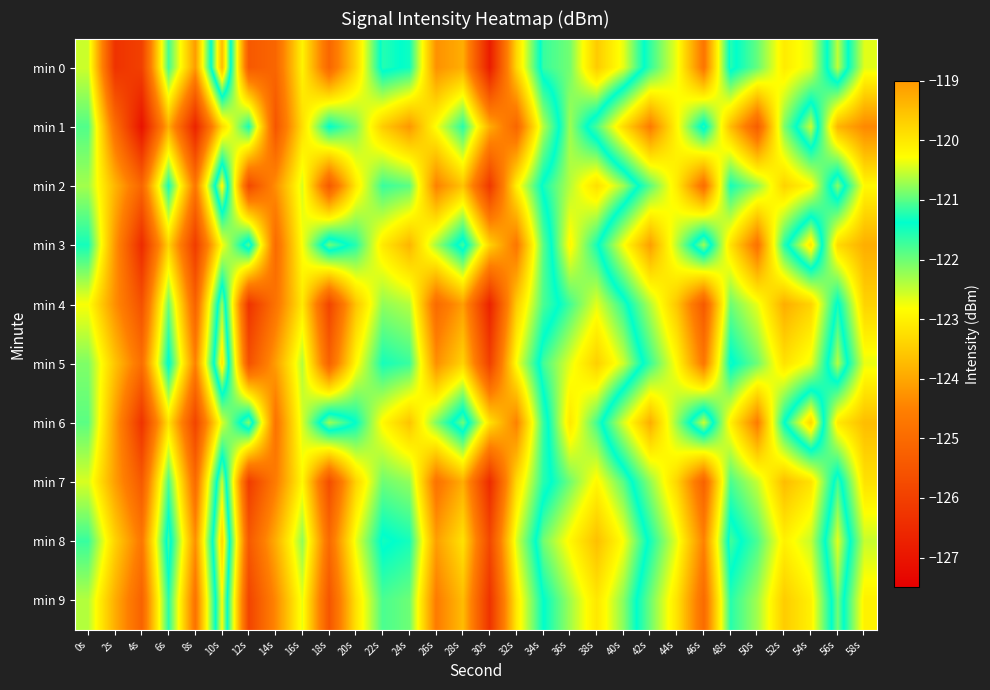

At 14s, list the series in order from largest to smallest.

min 8, min 5, min 2, min 9, min 7, min 4, min 6, min 3, min 0, min 1